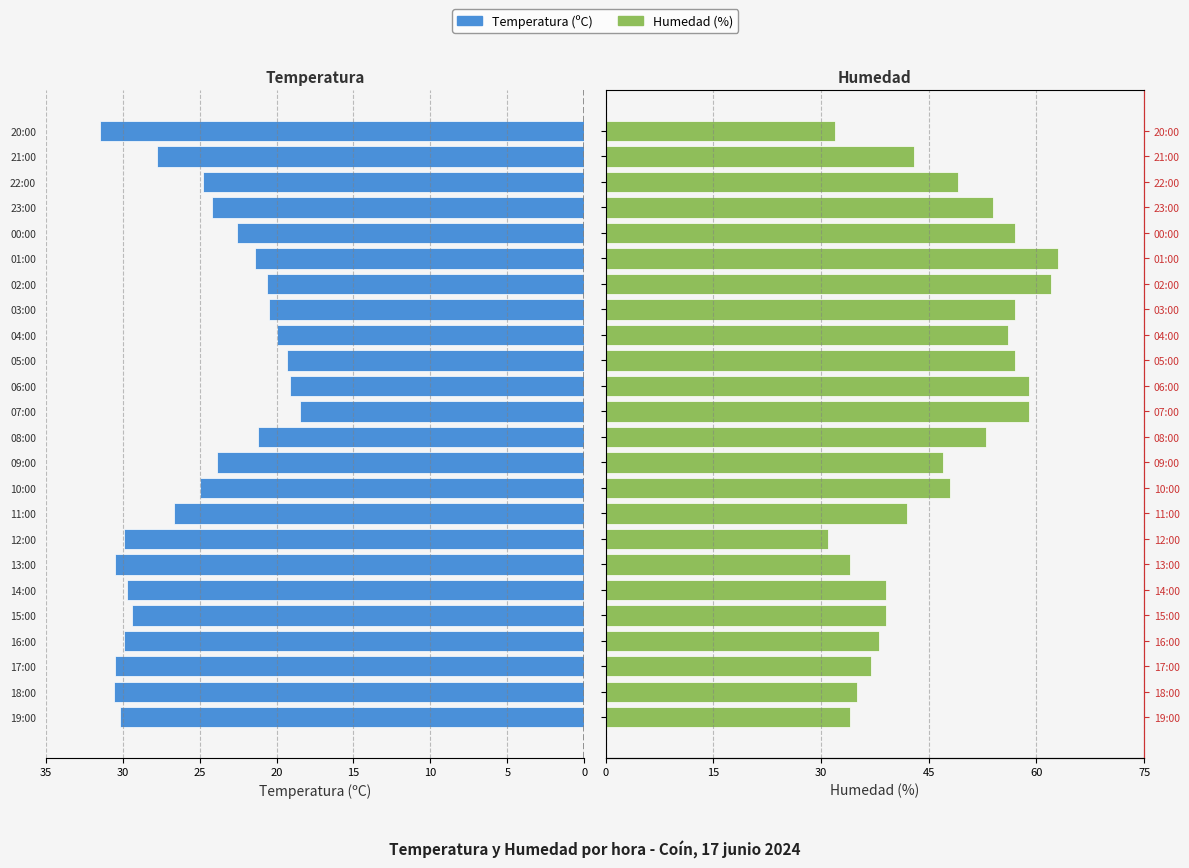

What are all the series names shown in the legend?

Temperatura (ºC), Humedad (%)